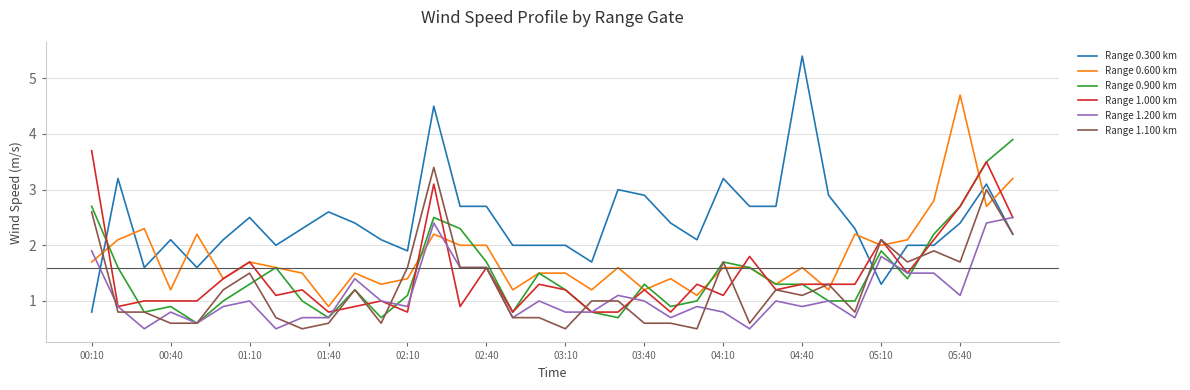

Which series has the widest spread of values?

Range 0.300 km